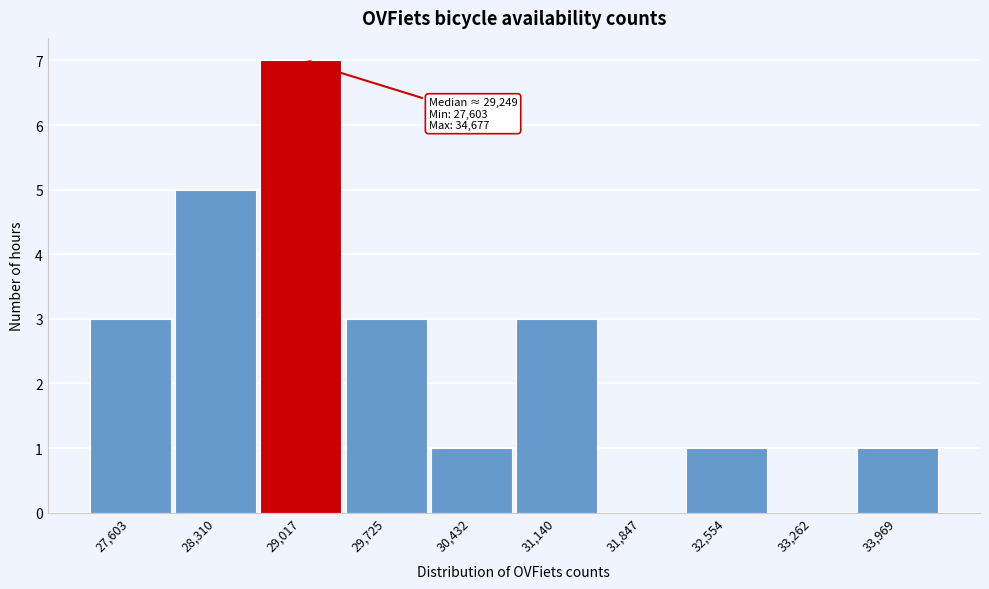

Reading left to right, transcribe all the data shown in this chart.

27,603=3	28,310=5	29,017=7	29,725=3	30,432=1	31,140=3	31,847=0	32,554=1	33,262=0	33,969=1